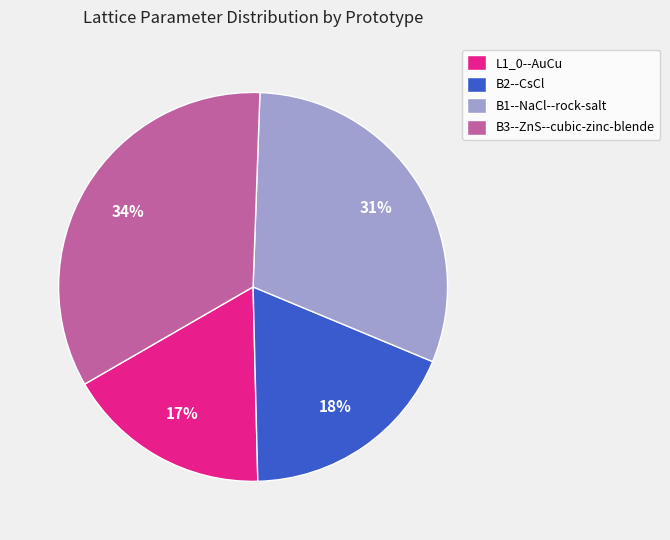

To the nearest percent, what portion does L1_0--AuCu represent?

17%